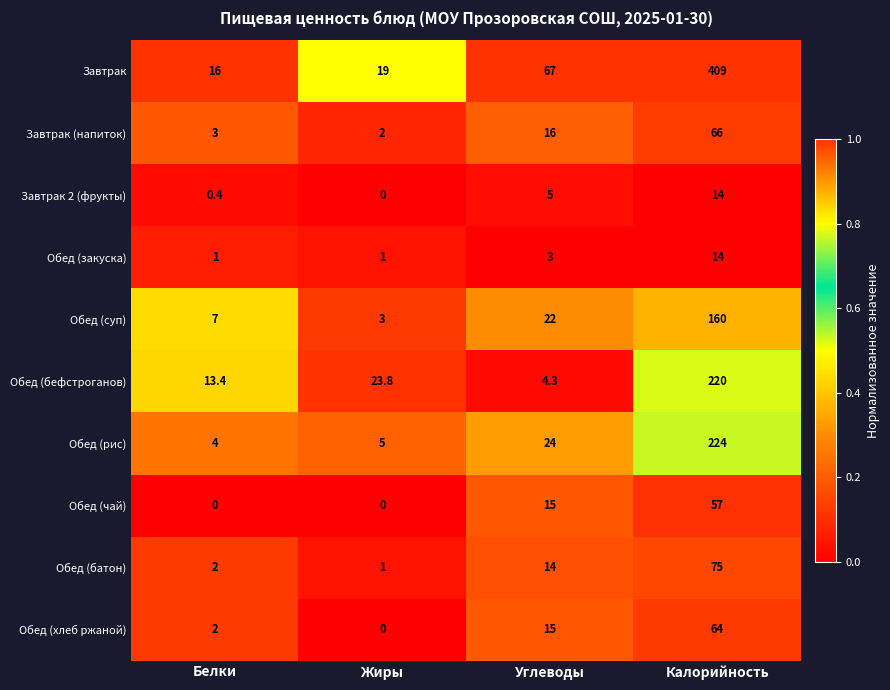

Which label corresponds to the largest value in the chart?

Калорийность